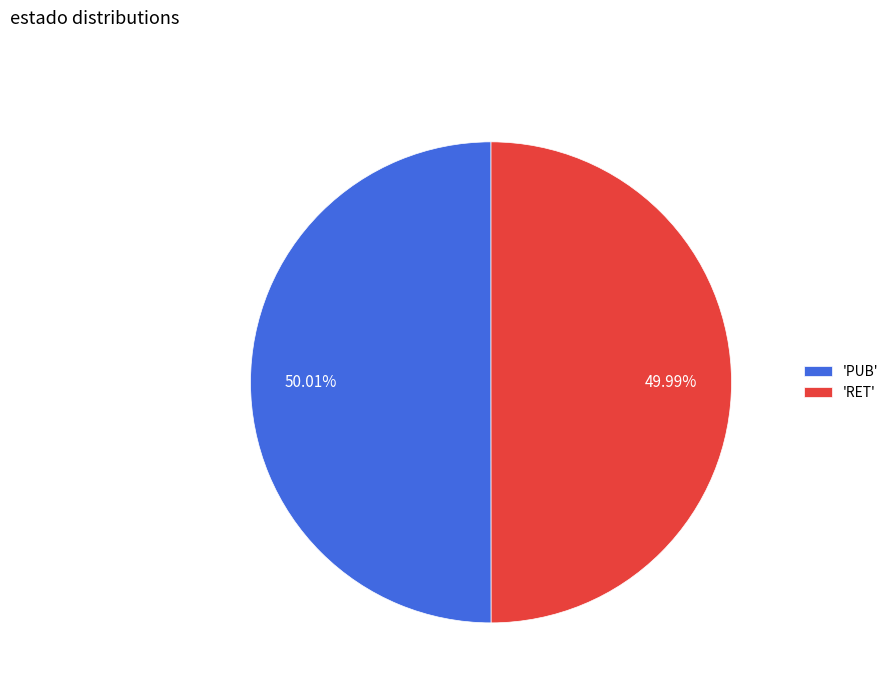

Approximately how many times larger is the value at 'PUB' compared to 'RET'?

1.0